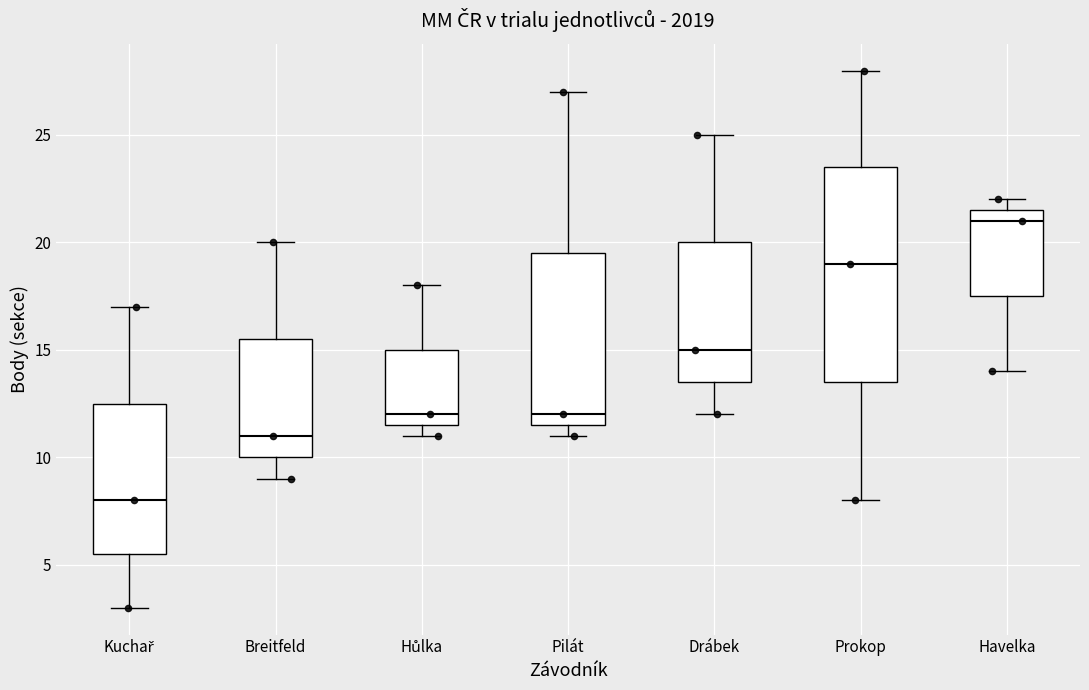

Which box is the tallest, from its lower edge to its upper edge?

Prokop